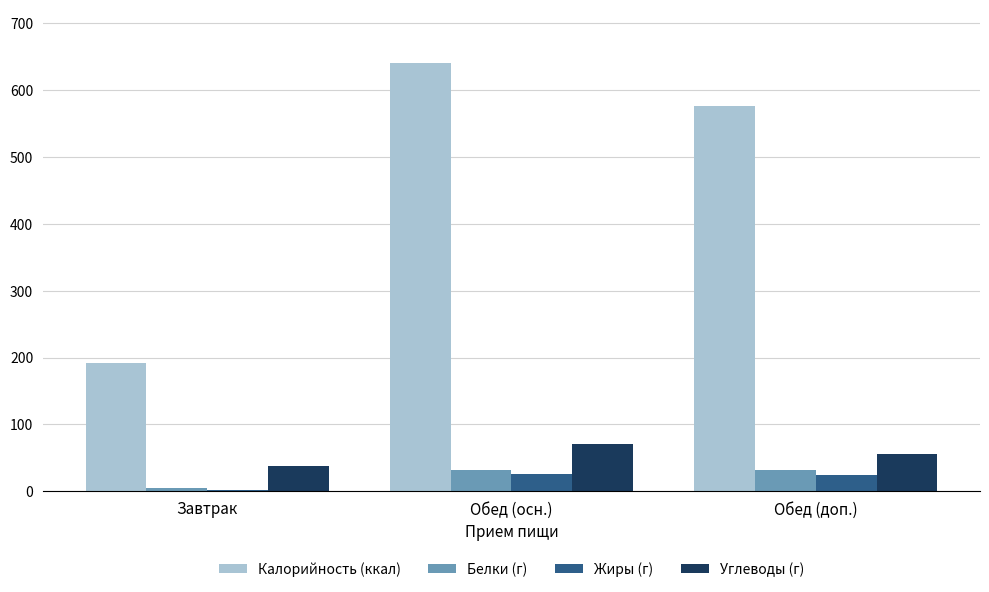

What is the label of the 1st bar from the right?

Обед (доп.)